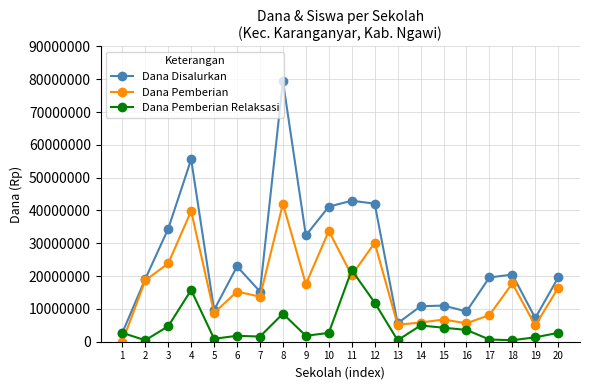

True or false: Dana Disalurkan has more than 2 points higher than both neighbors.

True